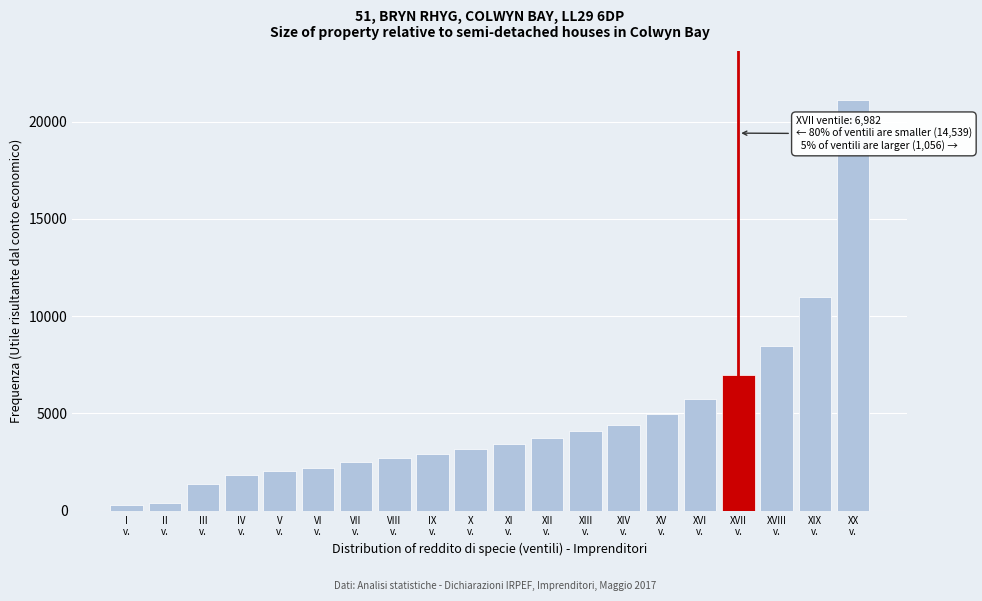

What is the value of the 9th bar from the left?

2919